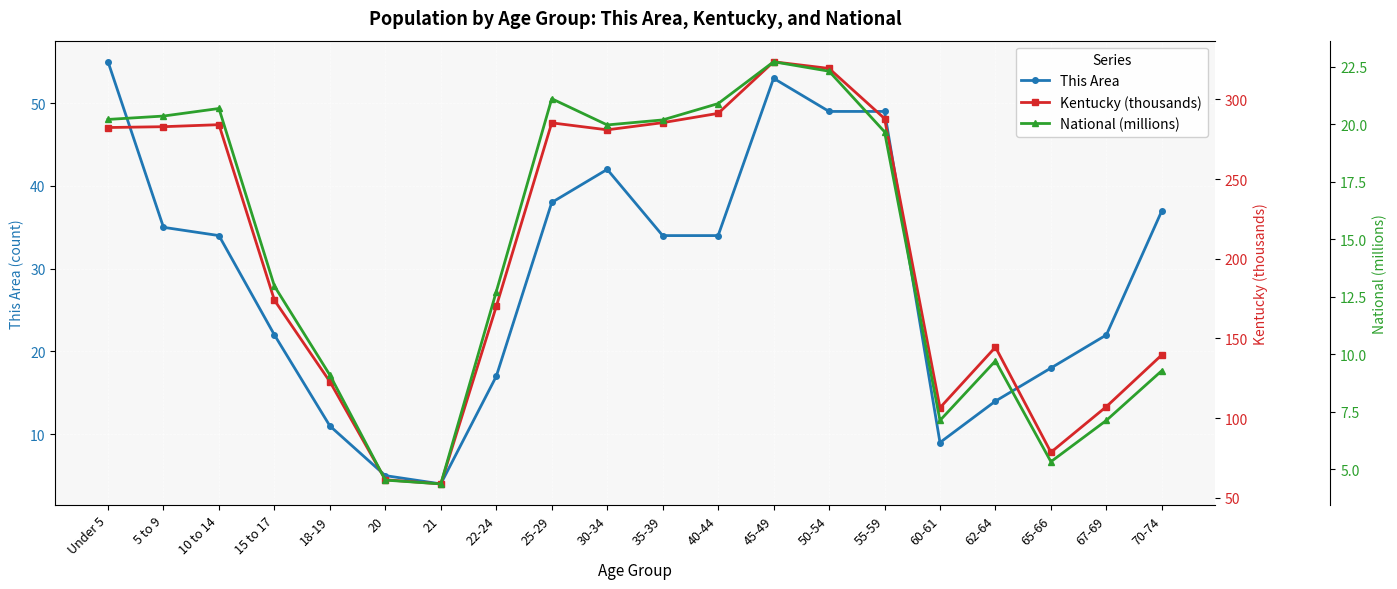

Does the chart display data point markers on the line(s)?

Yes